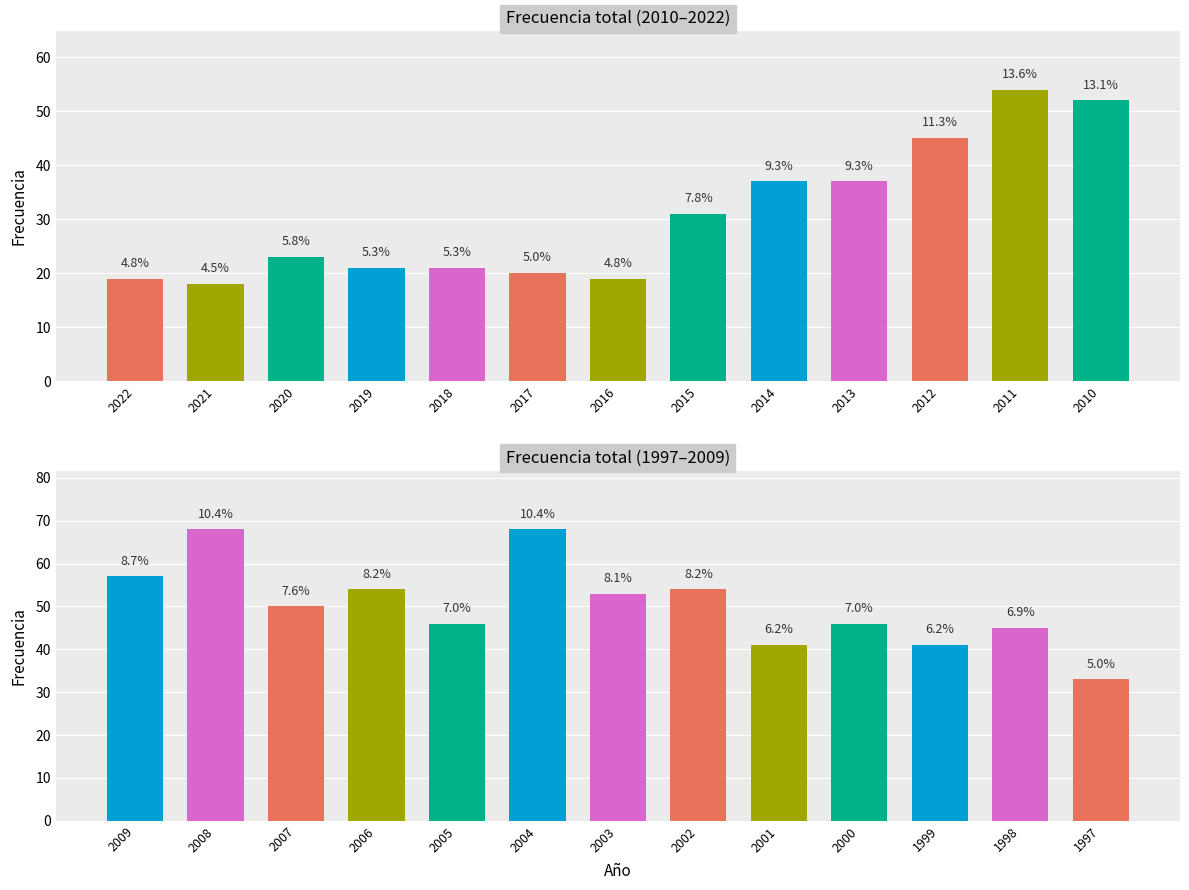

True or false: the data shows 26 at 2001.

False